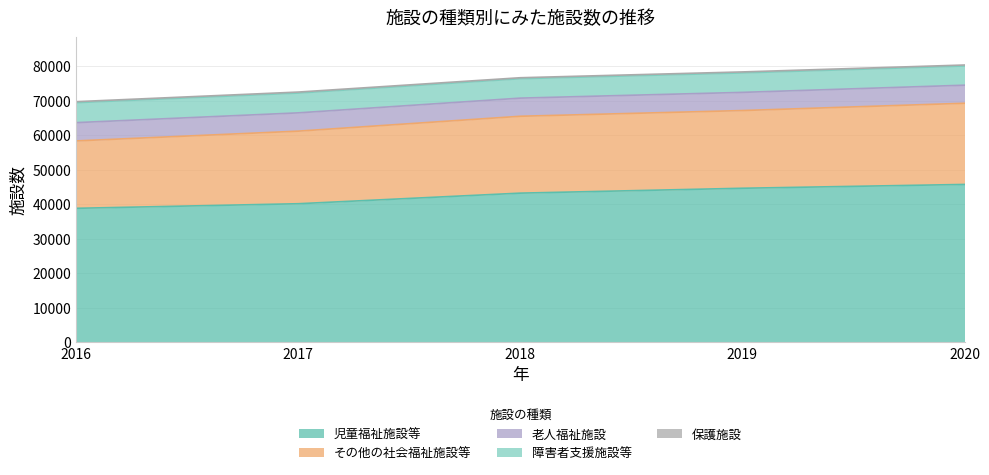

How many lines are shown in the chart?

5